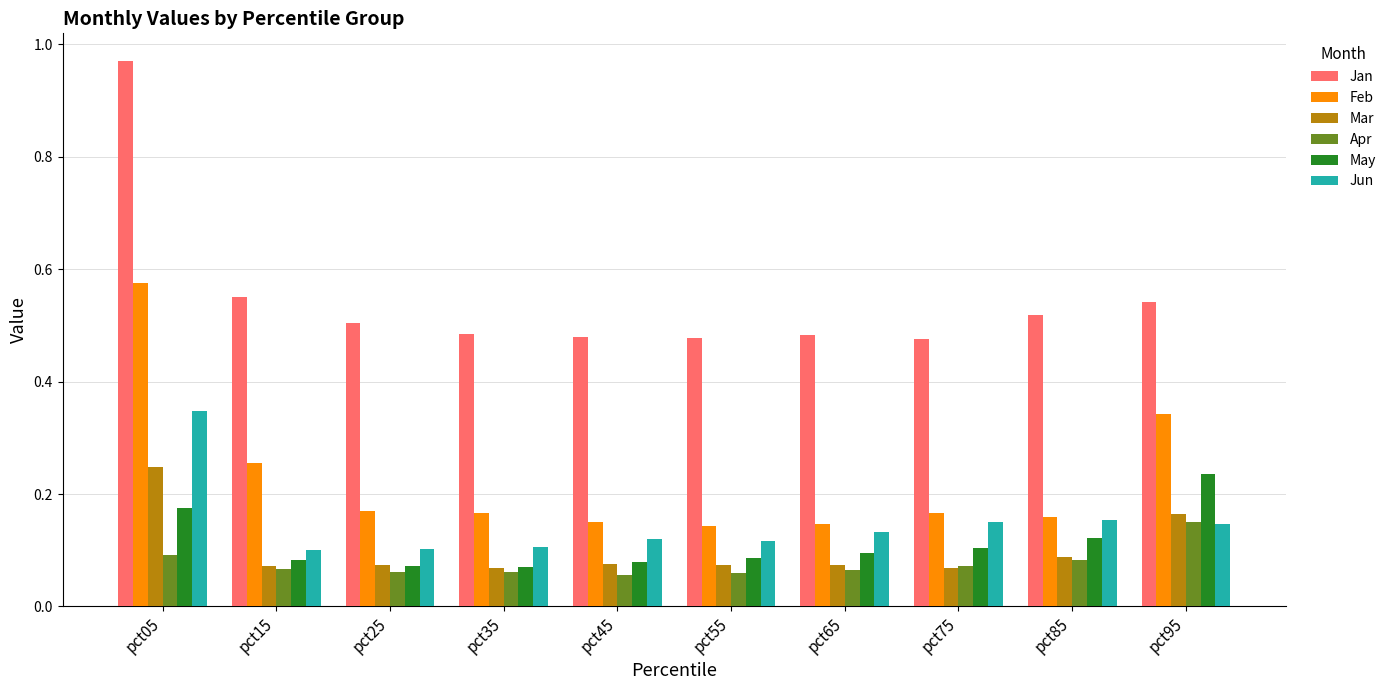

What is the difference between the highest and lowest values at pct55?

0.4